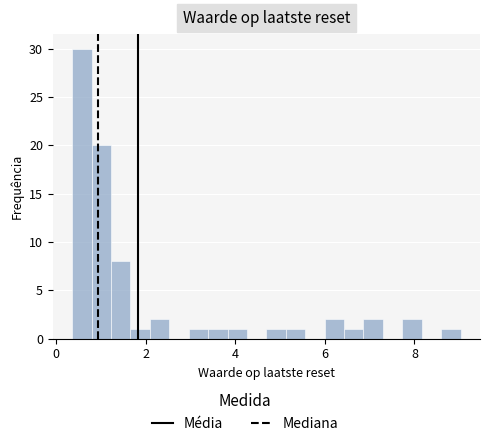

Read against the x-axis, roughly where is the centre of the tallest bar?

0.6